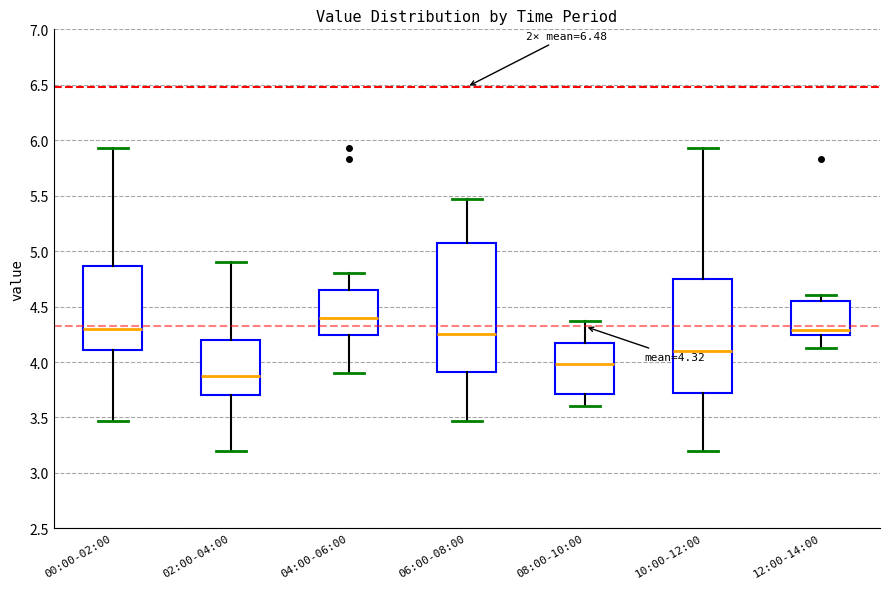

Which box is the tallest, from its lower edge to its upper edge?

06:00-08:00